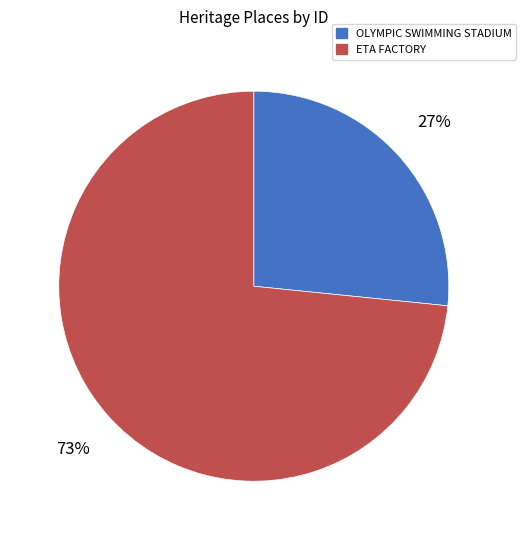

Is it true that OLYMPIC SWIMMING STADIUM is 27% of the pie?

True